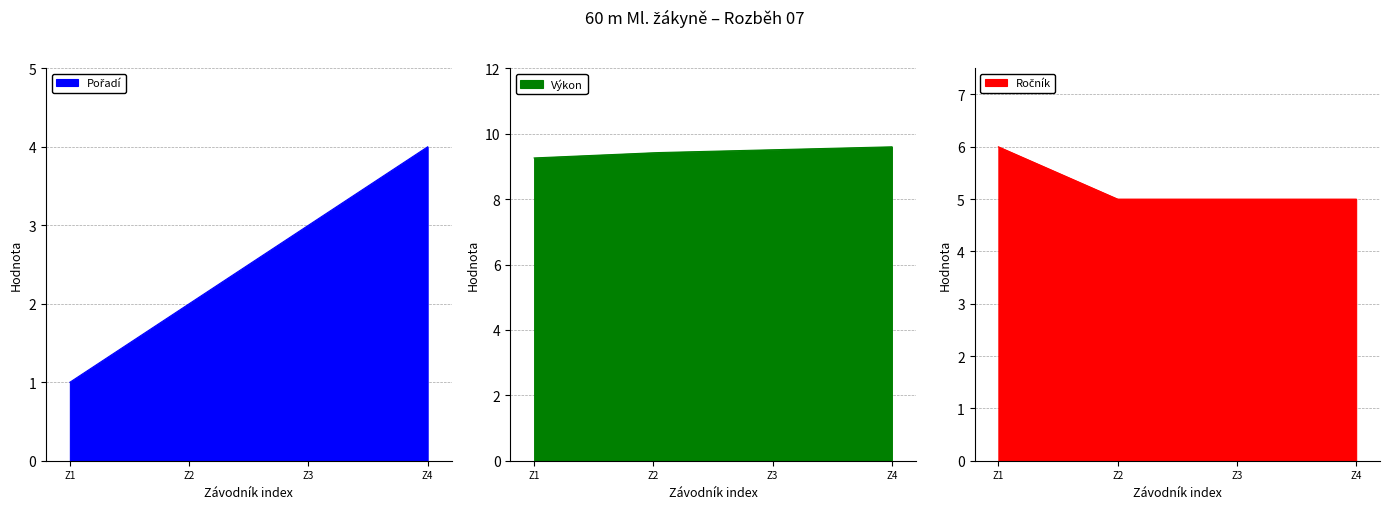

What is the highest value of the Výkon series?

9.6